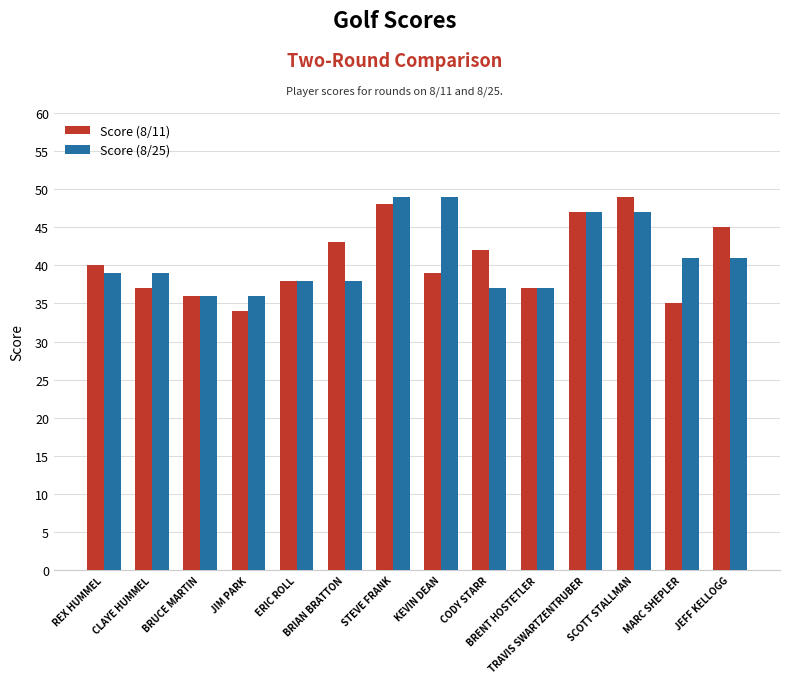

Reading left to right, list all the values displayed in this chart.

Score (8/11): REX HUMMEL=40	CLAYE HUMMEL=37	BRUCE MARTIN=36	JIM PARK=34	ERIC ROLL=38	BRIAN BRATTON=43	STEVE FRANK=48	KEVIN DEAN=39	CODY STARR=42	BRENT HOSTETLER=37	TRAVIS SWARTZENTRUBER=47	SCOTT STALLMAN=49	MARC SHEPLER=35	JEFF KELLOGG=45
Score (8/25): REX HUMMEL=39	CLAYE HUMMEL=39	BRUCE MARTIN=36	JIM PARK=36	ERIC ROLL=38	BRIAN BRATTON=38	STEVE FRANK=49	KEVIN DEAN=49	CODY STARR=37	BRENT HOSTETLER=37	TRAVIS SWARTZENTRUBER=47	SCOTT STALLMAN=47	MARC SHEPLER=41	JEFF KELLOGG=41